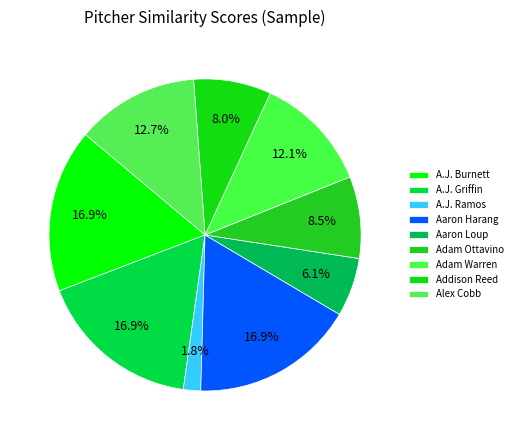

How many slices are in this pie chart?

9